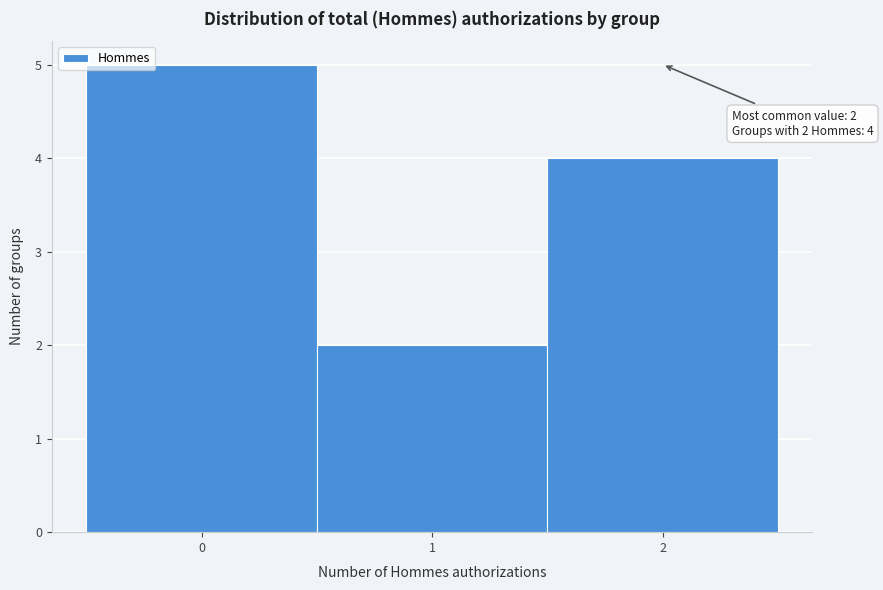

Over which range of the x-axis is the bar tallest?

-0.5 to 0.5